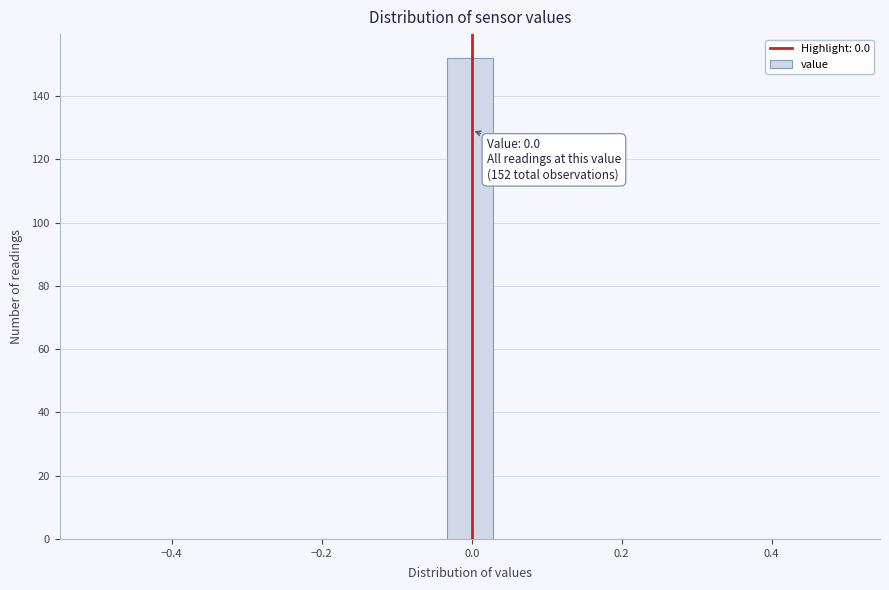

Read against the x-axis, roughly where is the centre of the tallest bar?

0.00